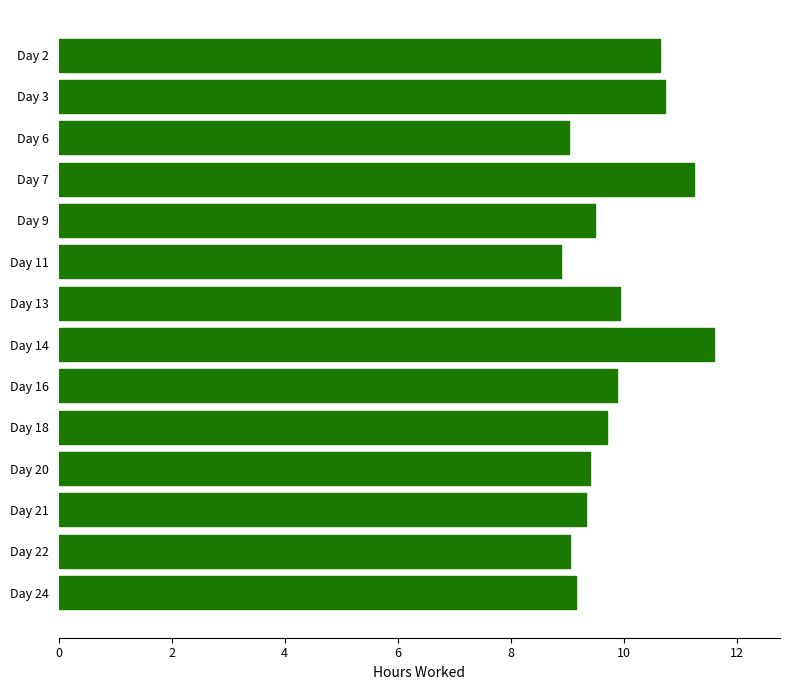

Read the value at Day 13.

9.9